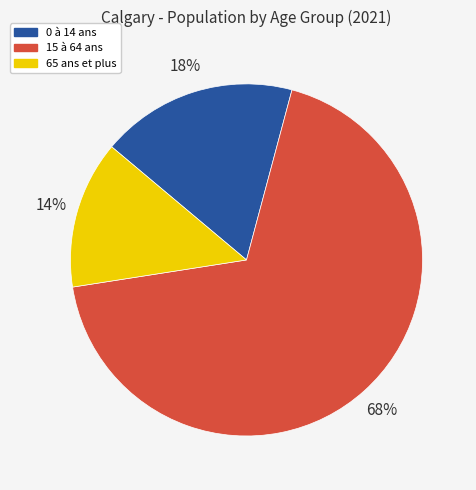

How many segments does this pie chart have?

3